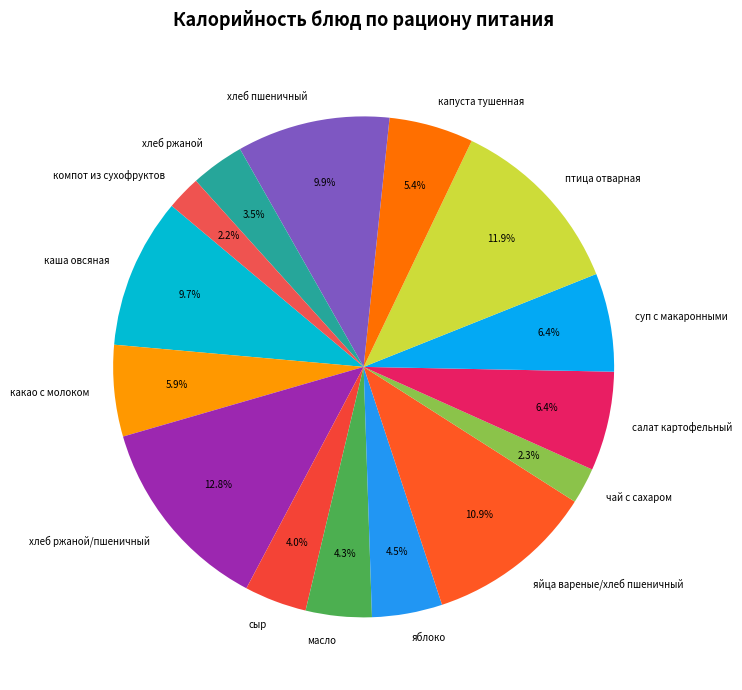

To the nearest percent, what is the difference between the яблоко and хлеб ржаной slice percentages?

1%